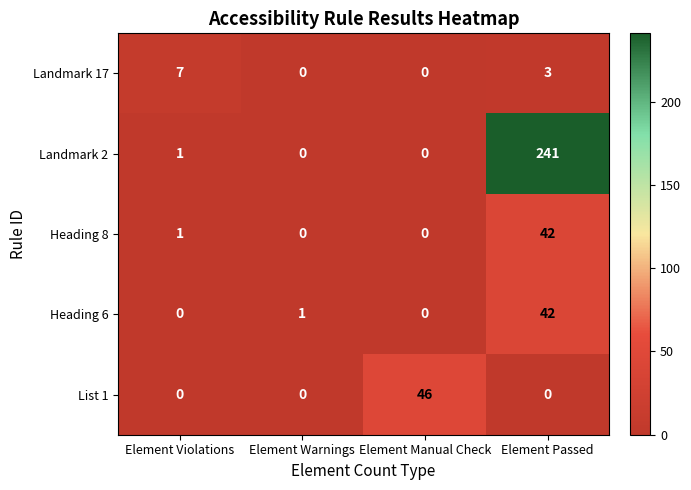

What is the difference between the Heading 8 values at Element Passed and Element Manual Check?

42